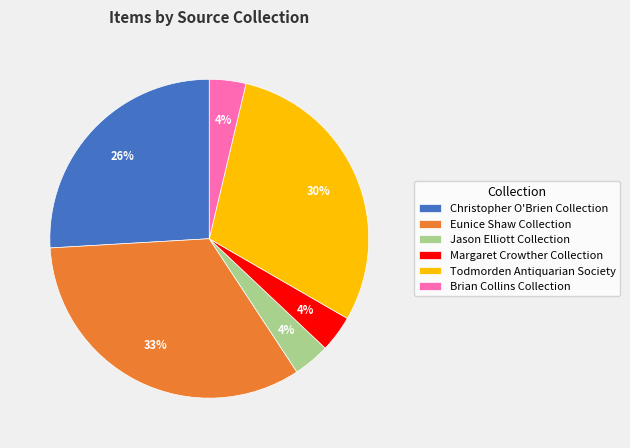

Which category has the biggest portion of the pie?

Eunice Shaw Collection